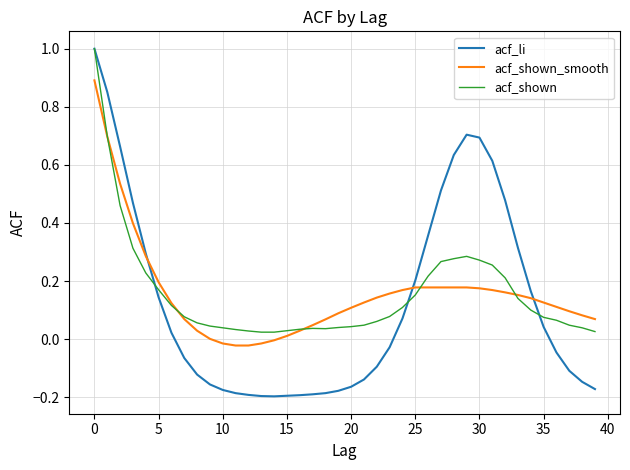

Which series has the largest range (max minus min)?

acf_li